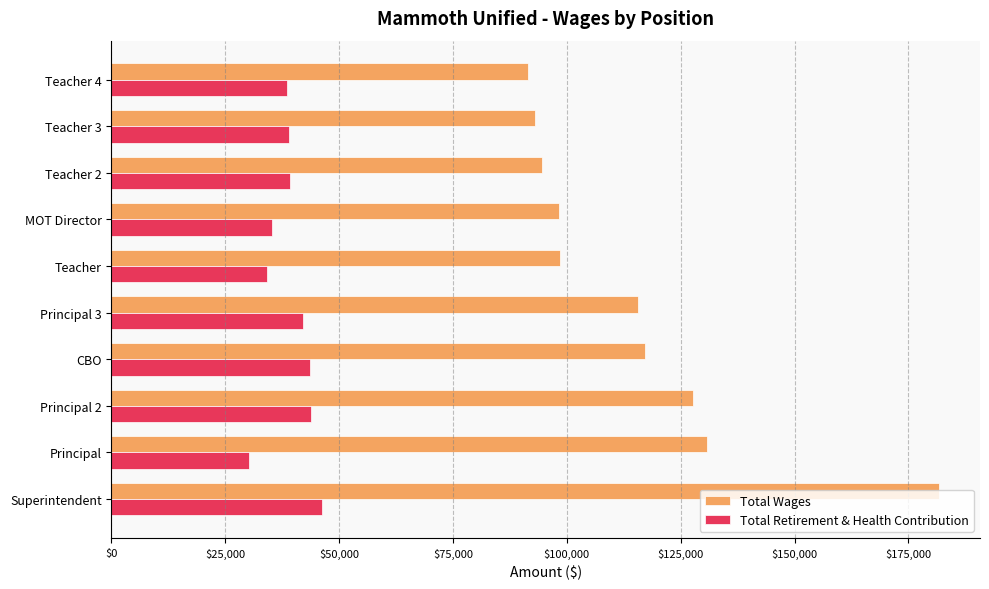

What is the spread (max minus min) of values at Principal 3?

73472